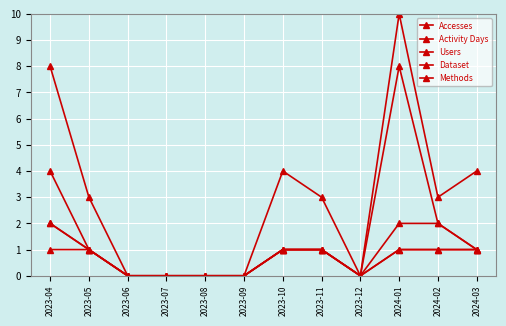

How many data points does each series have?

12